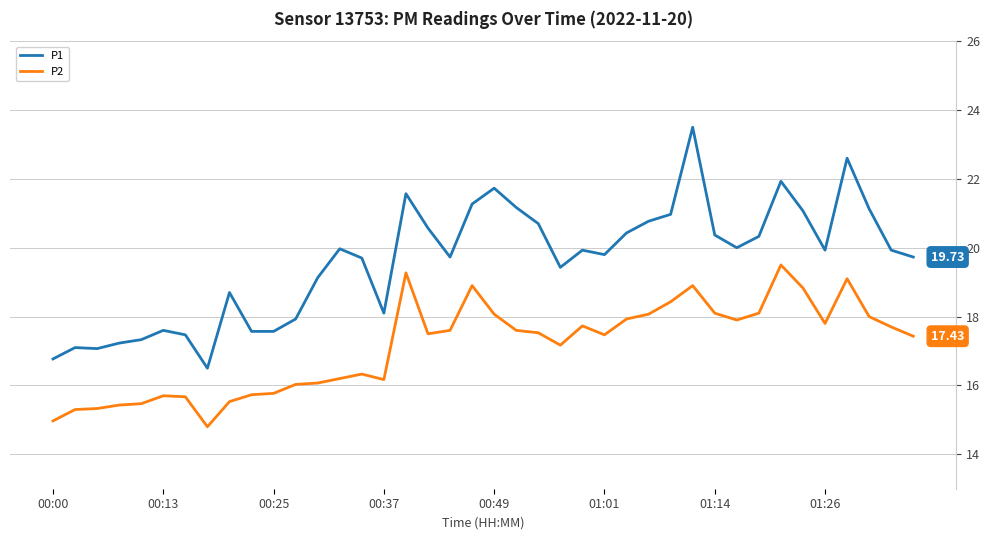

True or false: P2 and P1 intersect in this chart.

False